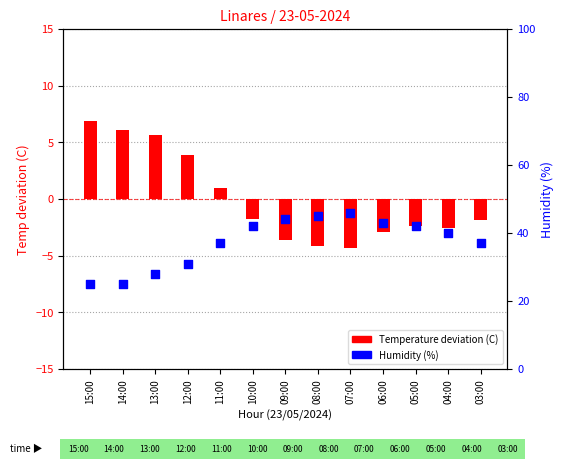

Which series reaches the maximum Y coordinate?

Humidity (%)